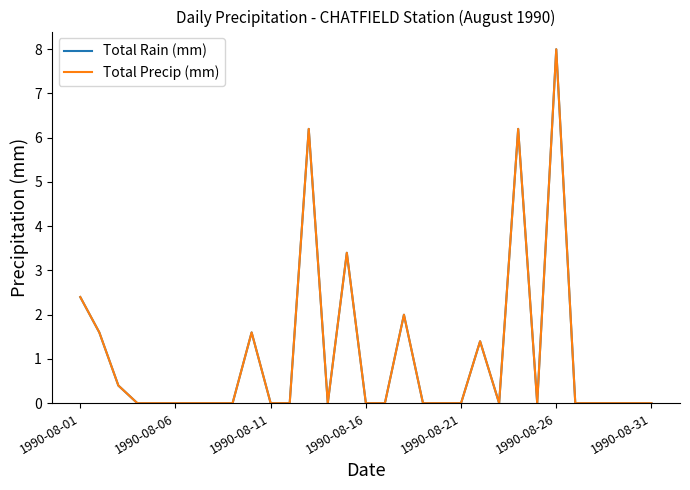

Is this an area chart (filled region under the line)?

No